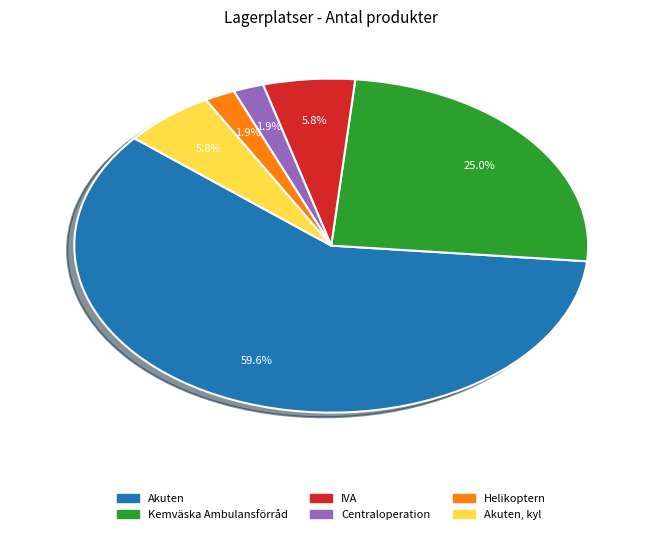

Does any single category account for the majority?

Yes